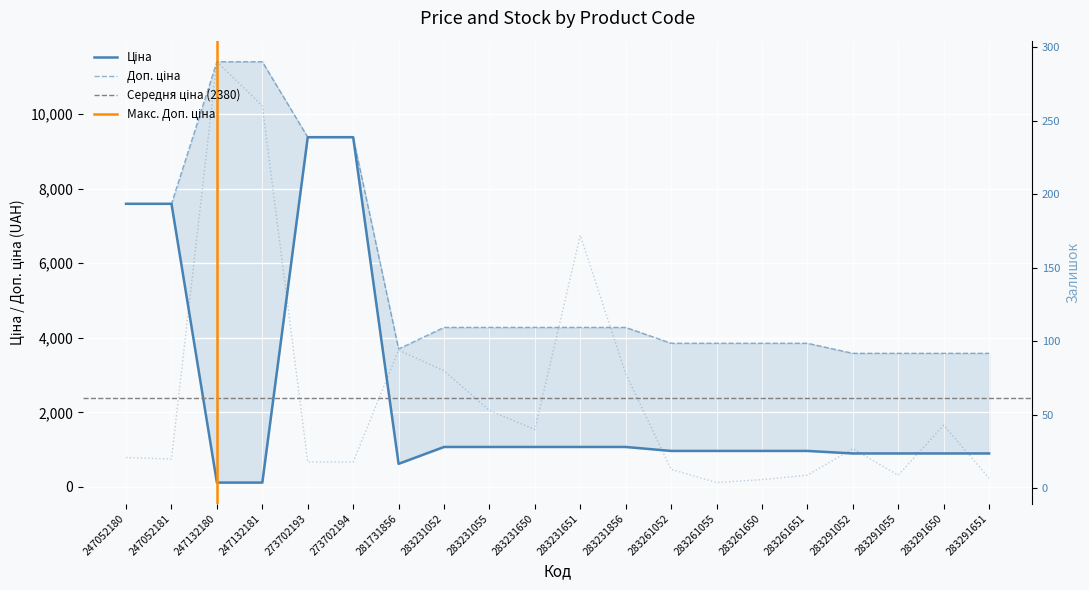

What is the highest value of the Ціна series?

9384.0